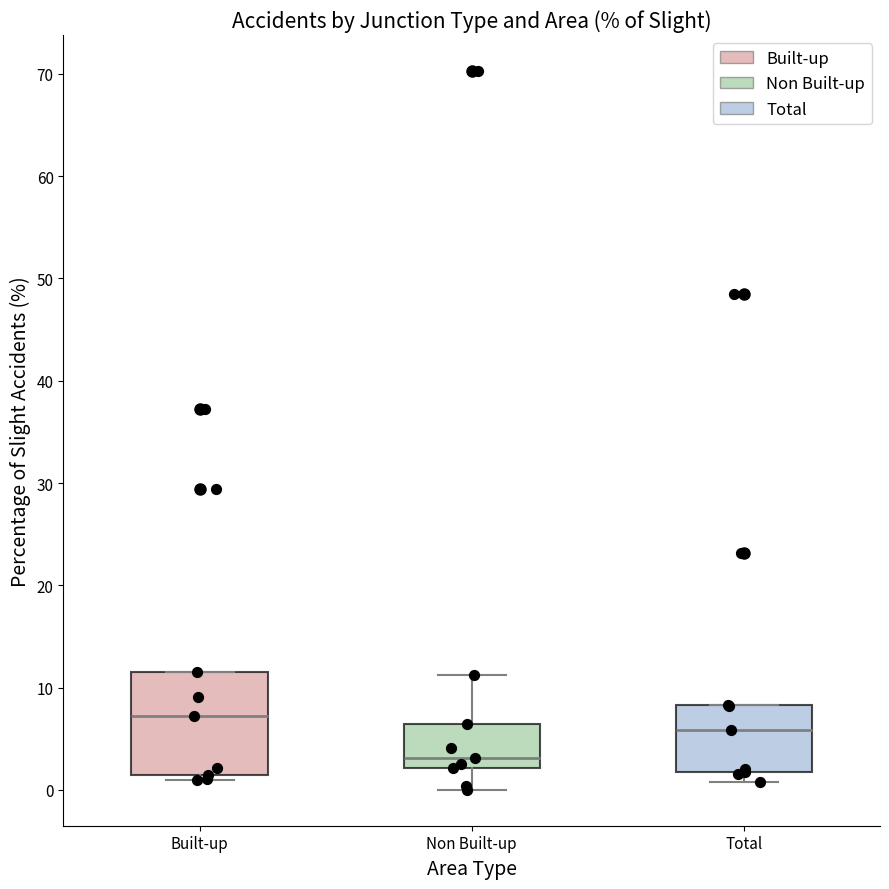

Reading left to right, read every box against the y-axis: the position of its median line, the range the box covers, and the ends of its whiskers. The values are not printed on the chart, so give them approximately, as read against the axis.

Built-up: median 7, box 1 to 12, whiskers 1 (just below the box's lower edge) to 12
Non Built-up: median 3, box 2 to 6, whiskers 0 to 11
Total: median 6, box 2 to 8, whiskers 1 to 8